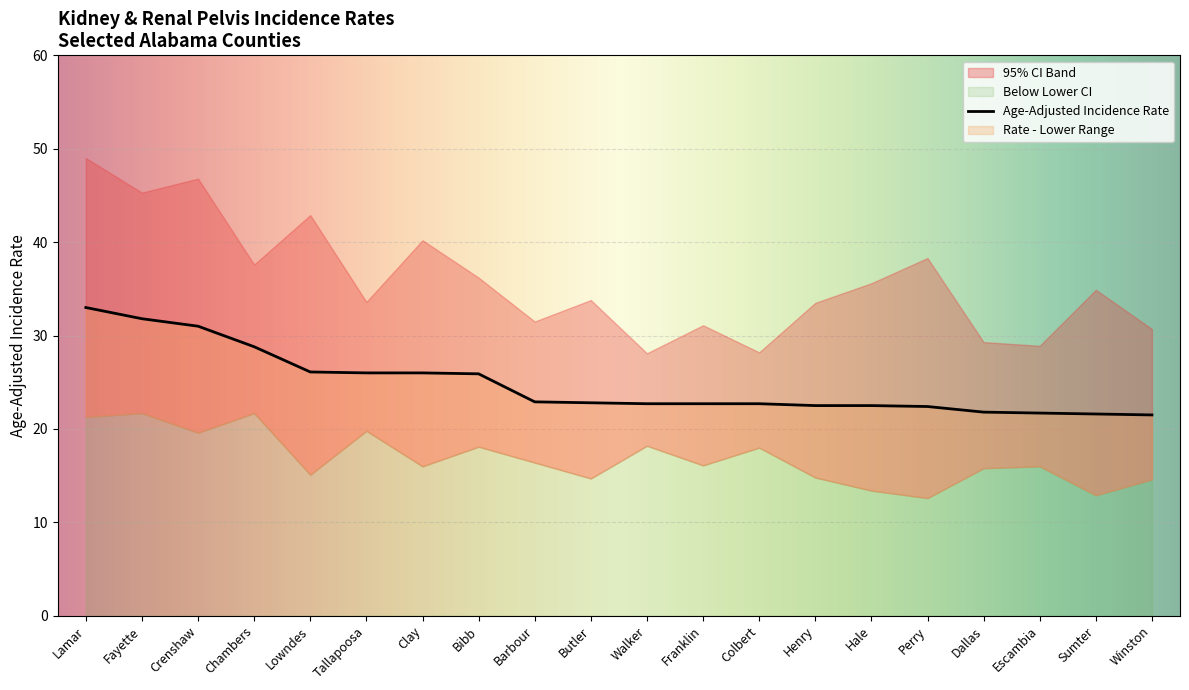

At which label does Age-Adjusted Incidence Rate first exceed 22?

Lamar